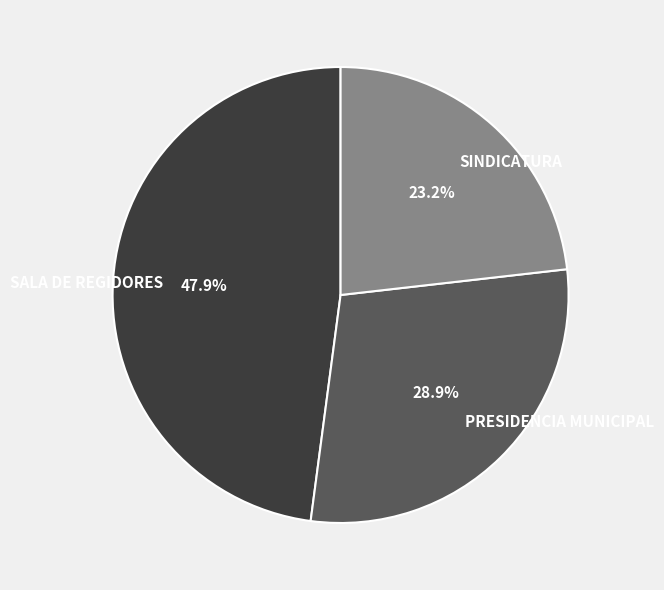

Is the sum of PRESIDENCIA MUNICIPAL and SALA DE REGIDORES greater than half?

Yes